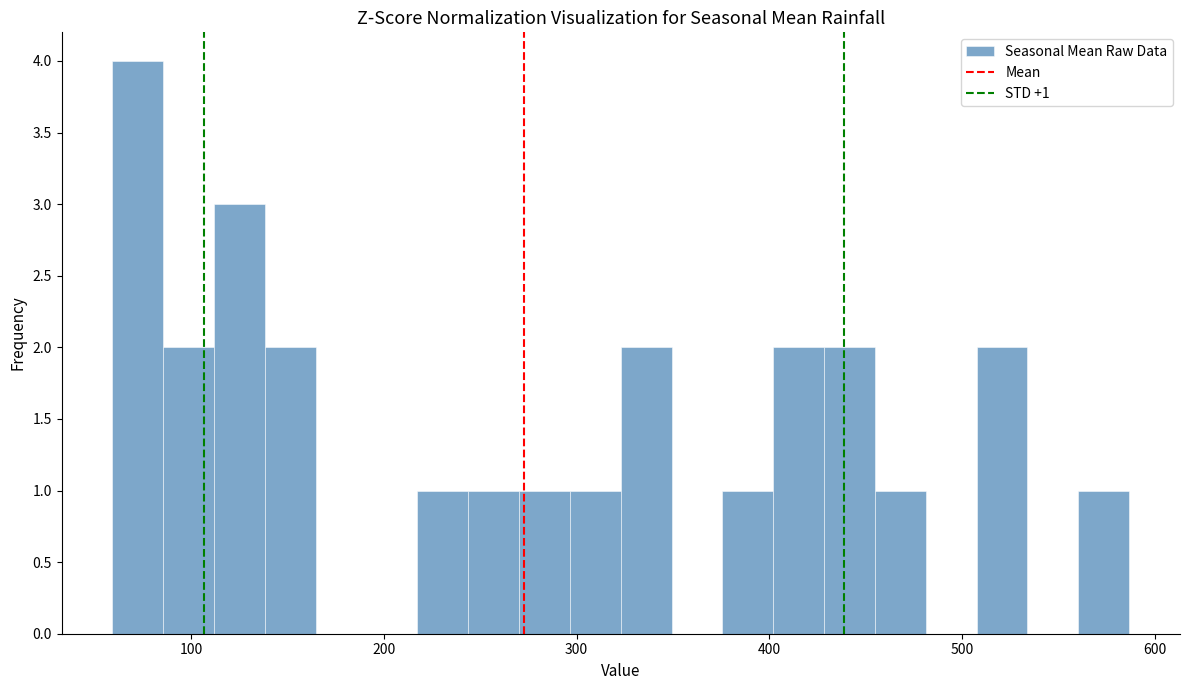

Read against the x-axis, roughly where is the centre of the tallest bar?

70